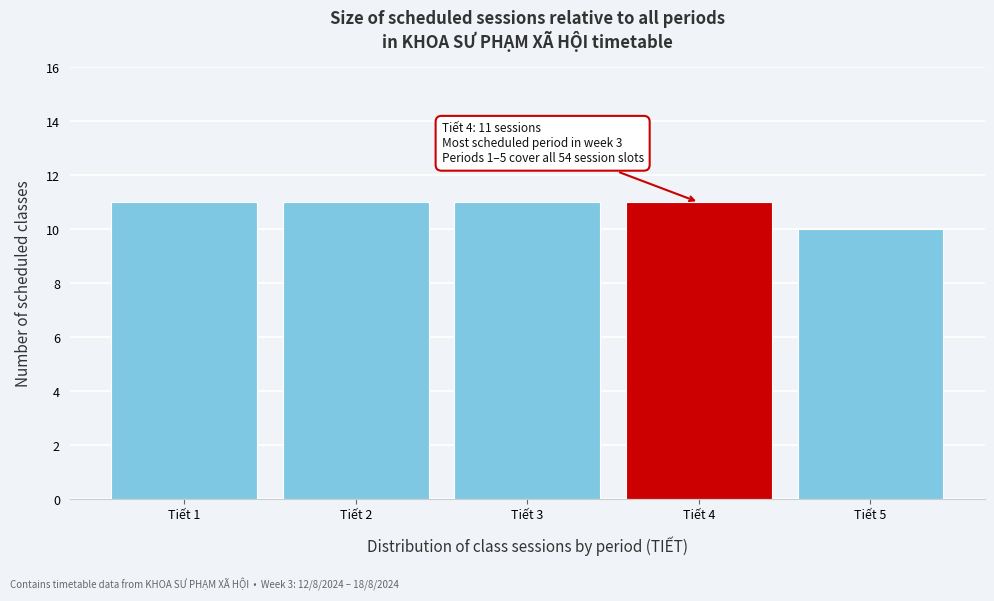

Reading left to right, transcribe all the data shown in this chart.

Tiết 1=11	Tiết 2=11	Tiết 3=11	Tiết 4=11	Tiết 5=10